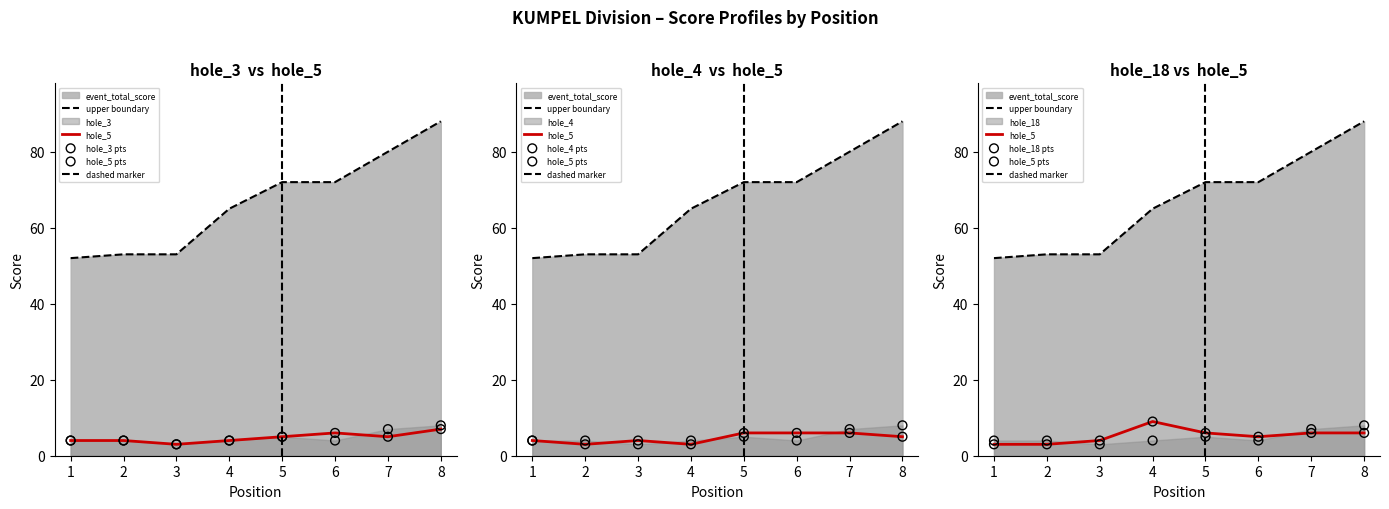

Which series contains the highest Y value?

event_total_score